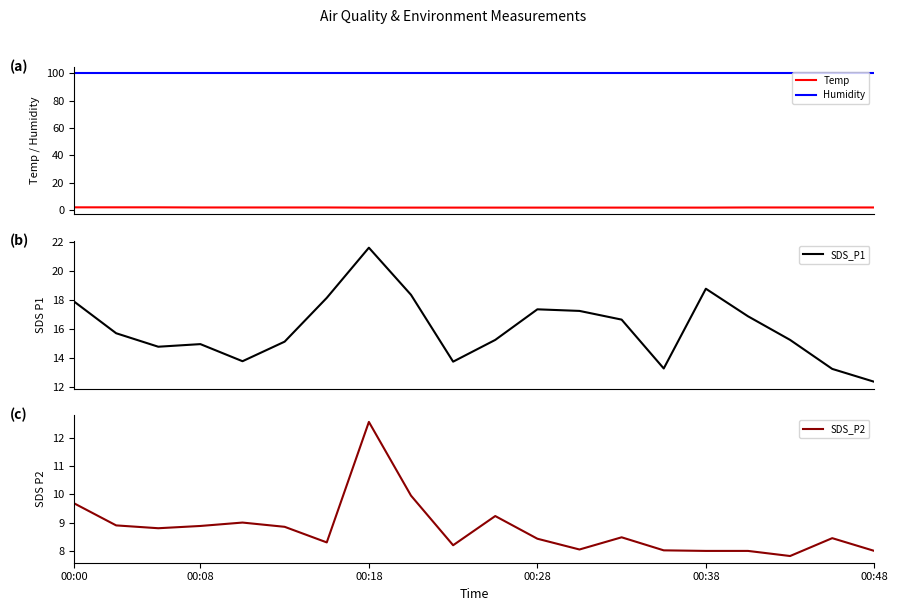

What is the sum of all SDS_P1 values?

320.8